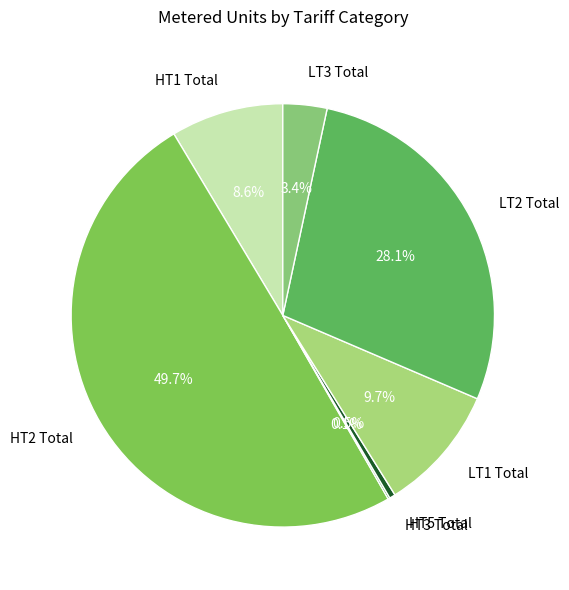

What portion of the pie excludes LT2 Total?

71.9%